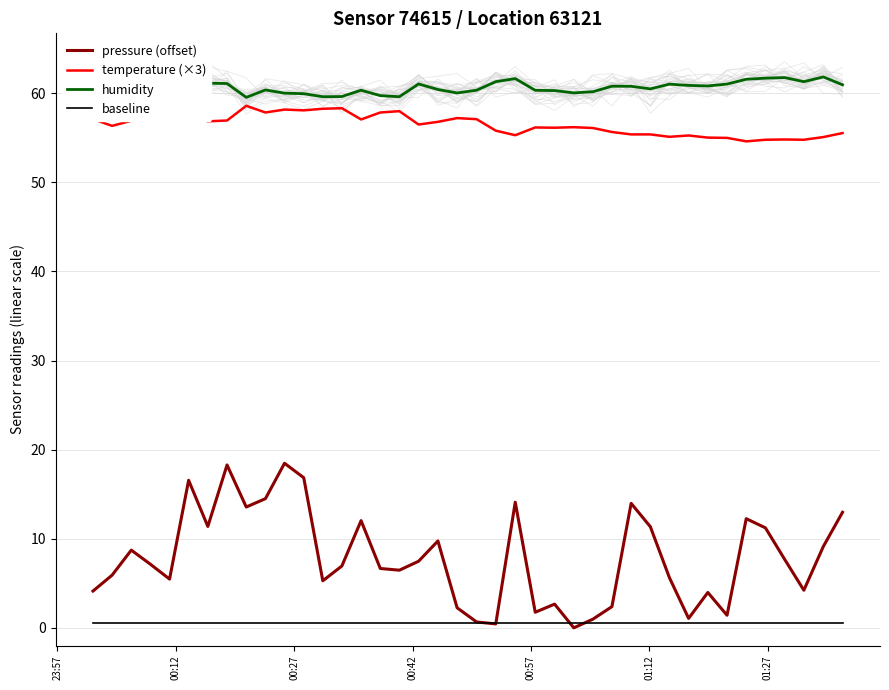

How many distinct data groups are displayed?

4